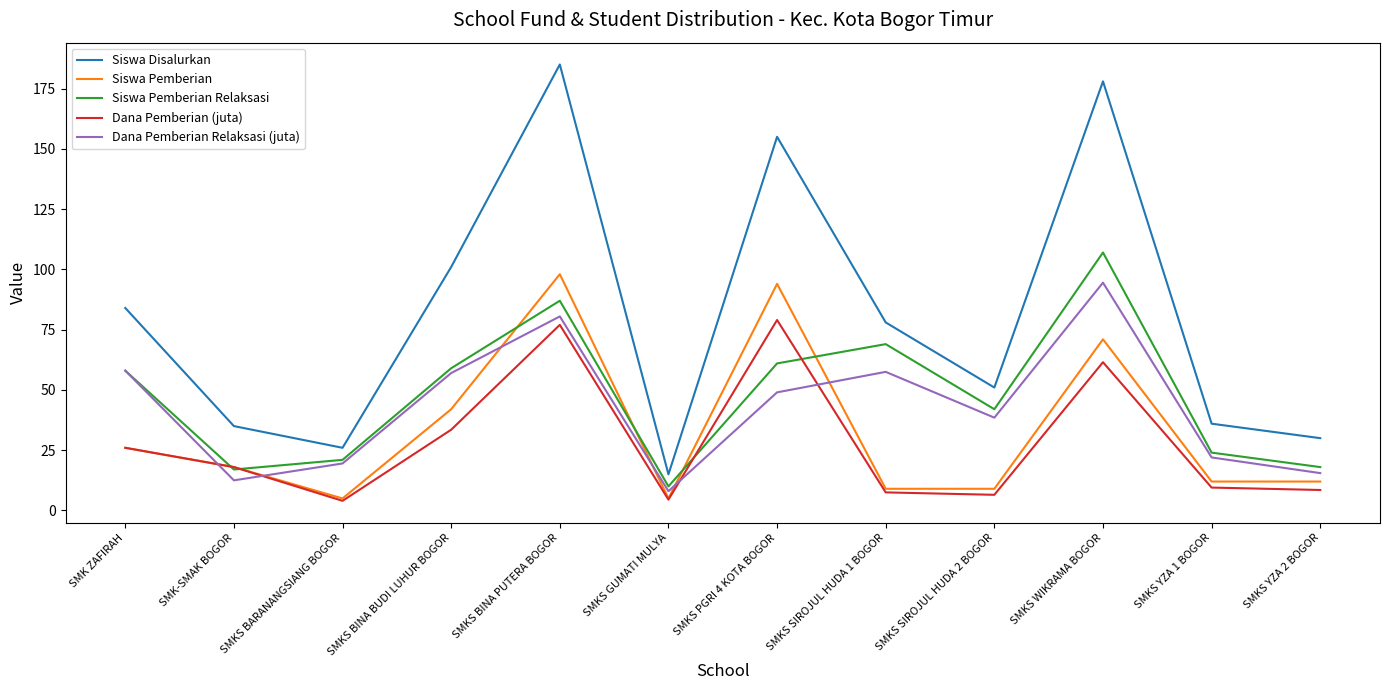

True or false: Dana Pemberian (juta) and Siswa Disalurkan intersect in this chart.

False